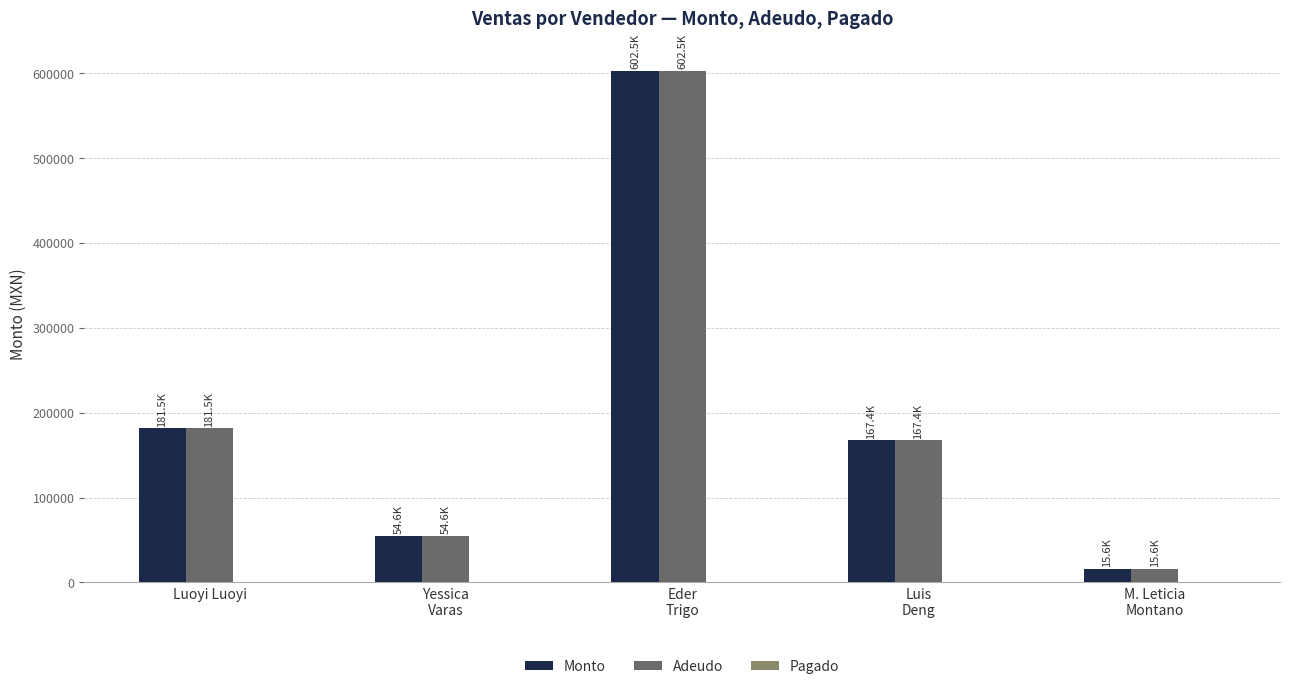

What is the label of the 5th bar from the right?

Luoyi Luoyi